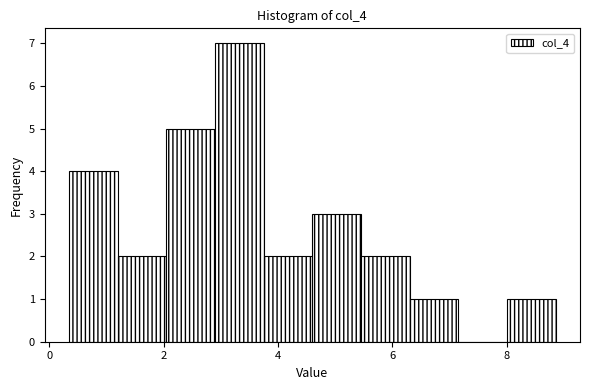

Reading left to right, transcribe this chart: for each bar, give the range it covers on the x-axis and its height. Neither the bar edges nor the heights are printed on the chart, so give them approximately, as read against the axes.

0.4 to 1.2: 4
1.2 to 2.0: 2
2.0 to 2.8: 5
2.8 to 3.8: 7
3.8 to 4.6: 2
4.6 to 5.4: 3
5.4 to 6.4: 2
6.4 to 7.2: 1
7.2 to 8.0: 0
8.0 to 8.8: 1